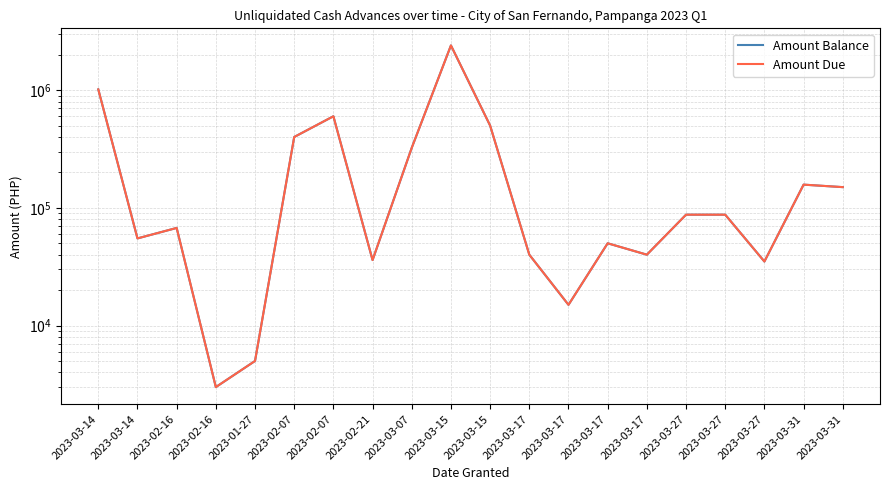

Which series has the largest total across all categories?

Amount Balance